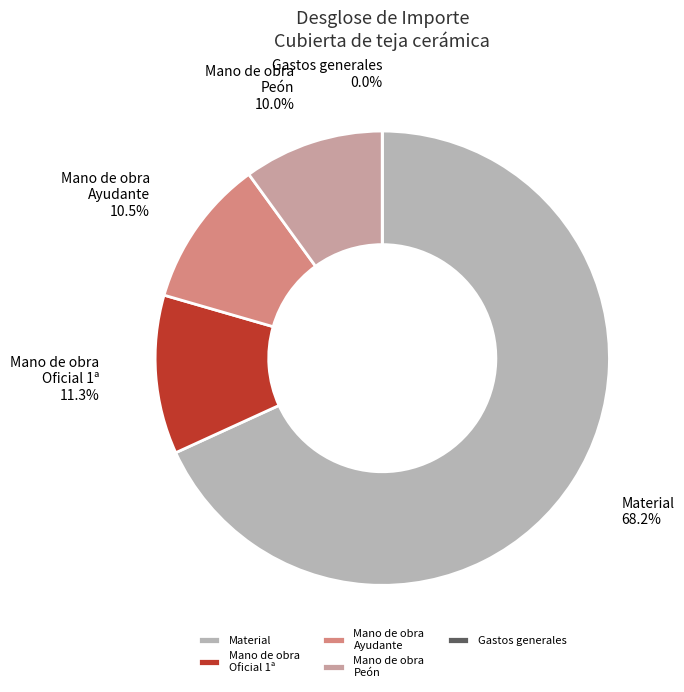

Is there a majority slice in this chart?

Yes